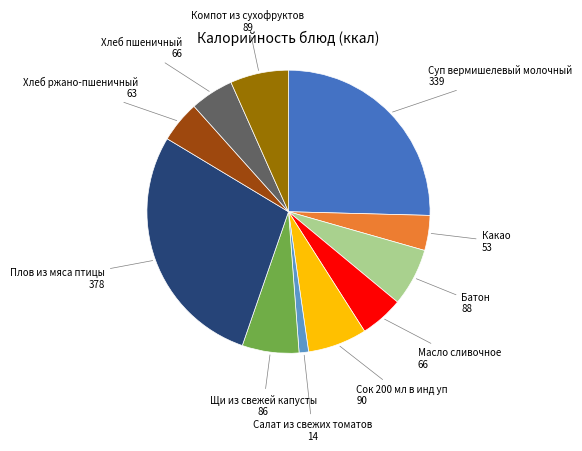

Is there a majority slice in this chart?

No